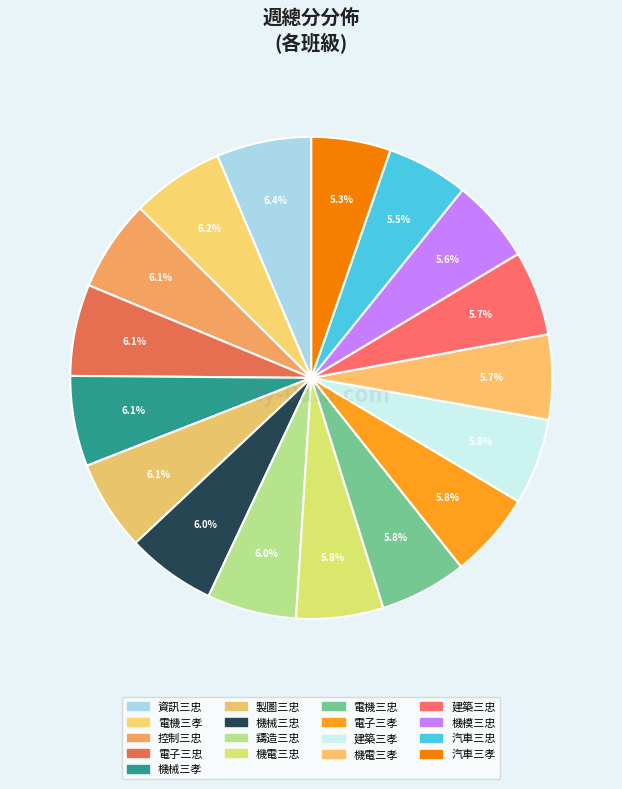

To the nearest percent, what portion does 機電三孝 represent?

6%